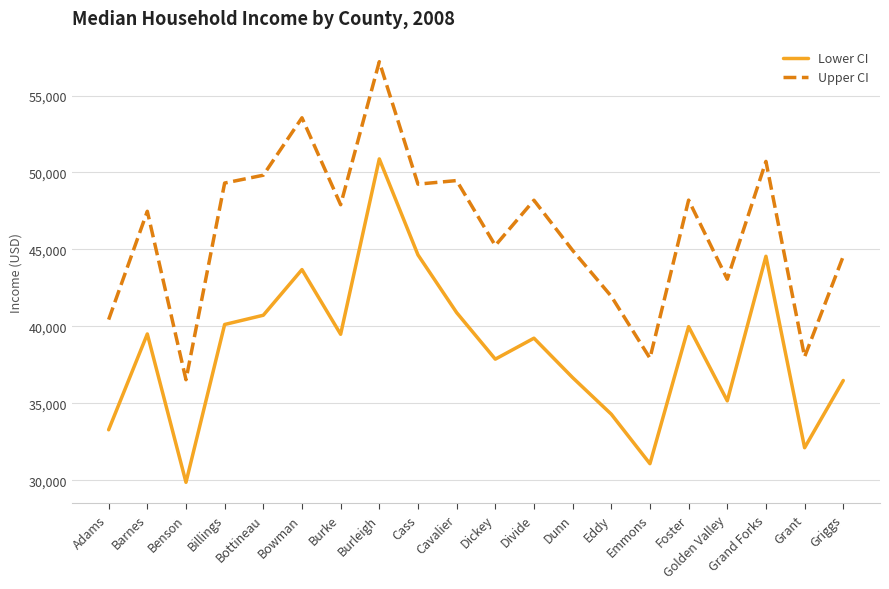

True or false: Lower CI has a value of 50557 at Grant.

False